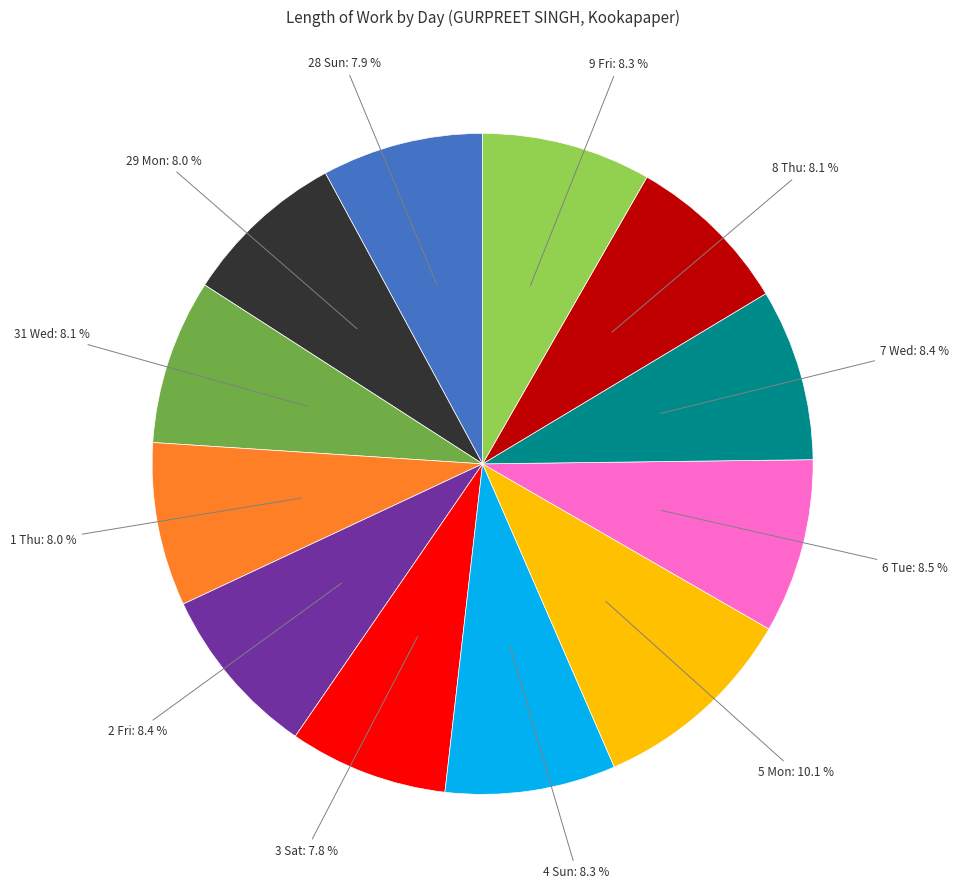

Is there a majority slice in this chart?

No